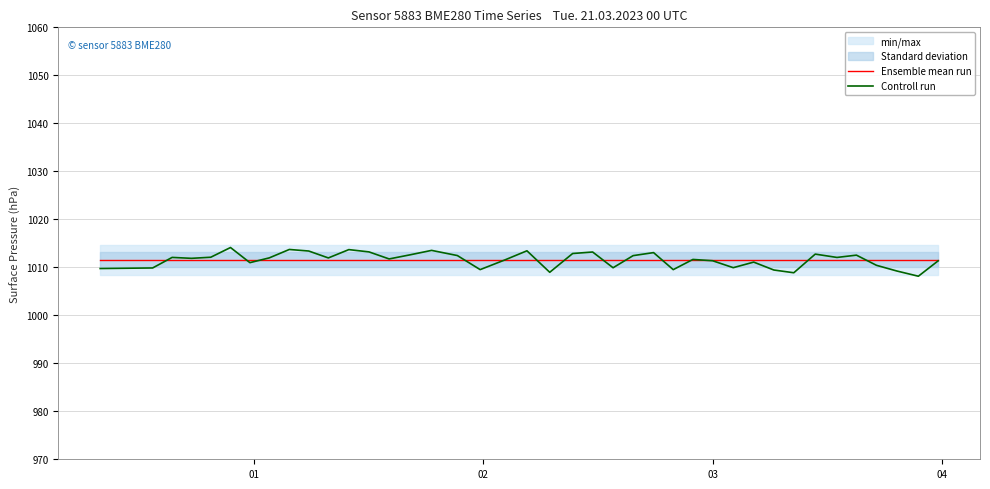

Rank the series by their maximum value, from lowest to highest.

Ensemble mean run, Controll run